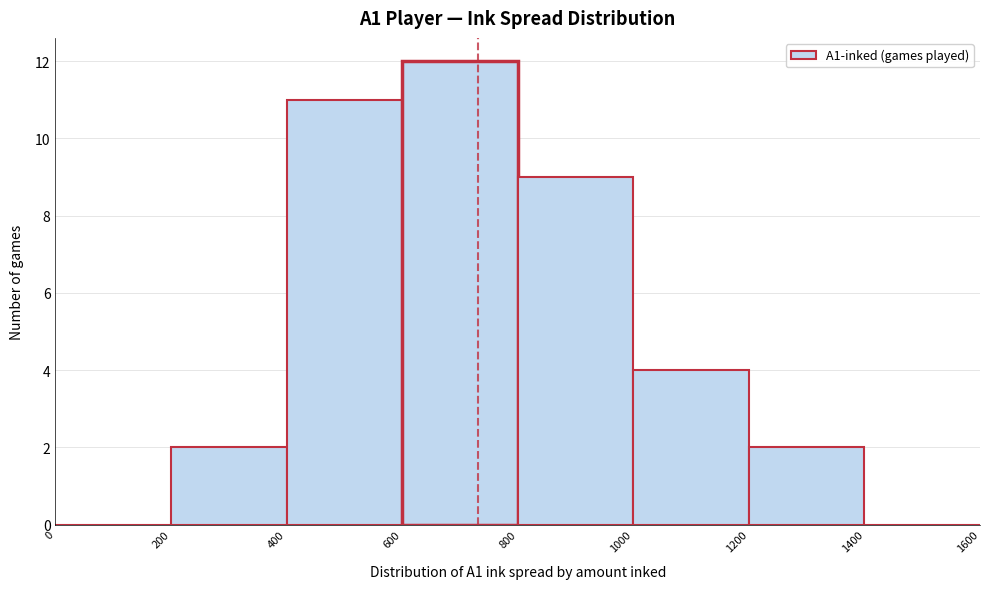

Reading left to right, transcribe this chart: for each bar, give the range it covers on the x-axis and its height. The values are not printed on the chart, so give them approximately, as read against the axis.

0 to 200: 0
200 to 400: 2
400 to 600: 11
600 to 800: 12
800 to 1000: 9
1000 to 1200: 4
1200 to 1400: 2
1400 to 1600: 0